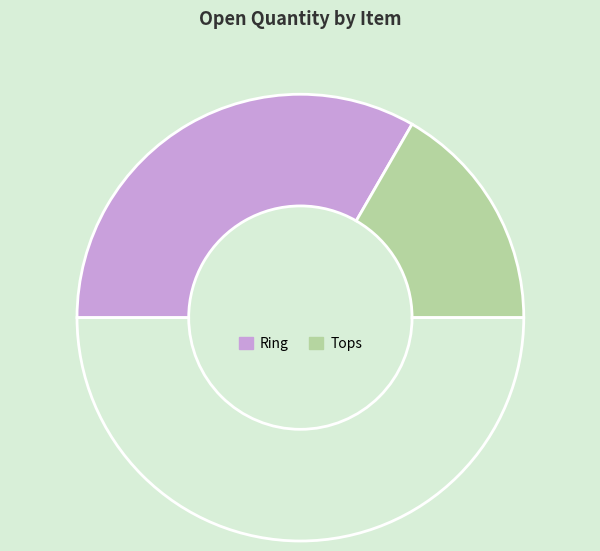

Count the number of slices in the pie.

3